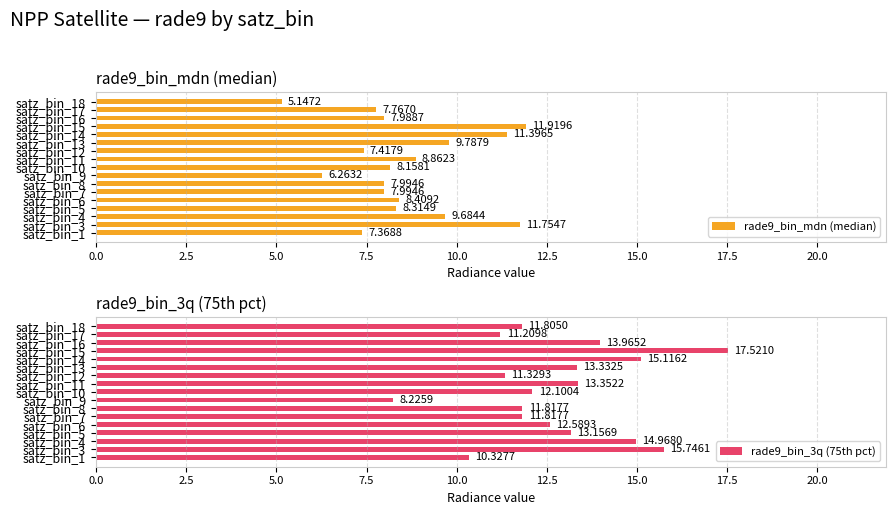

What is the difference between the maximum and minimum values in the rade9_bin_mdn (median) series?

6.8